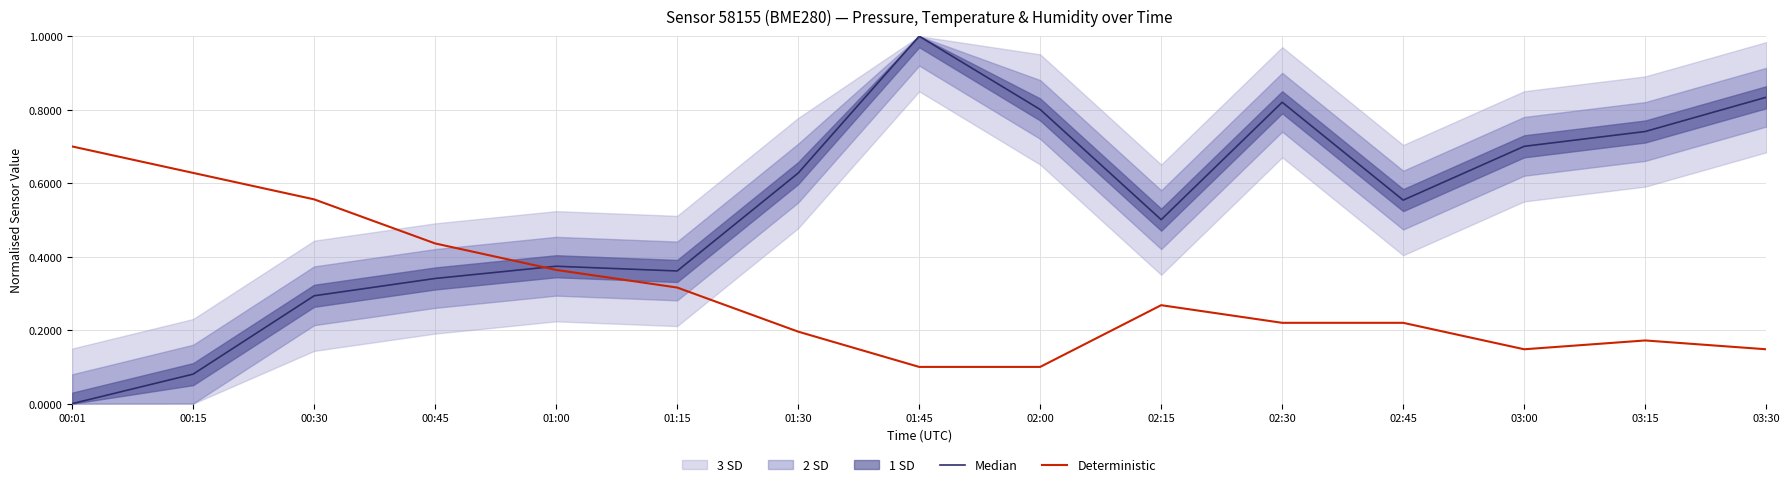

Which series has the largest total across all categories?

Median